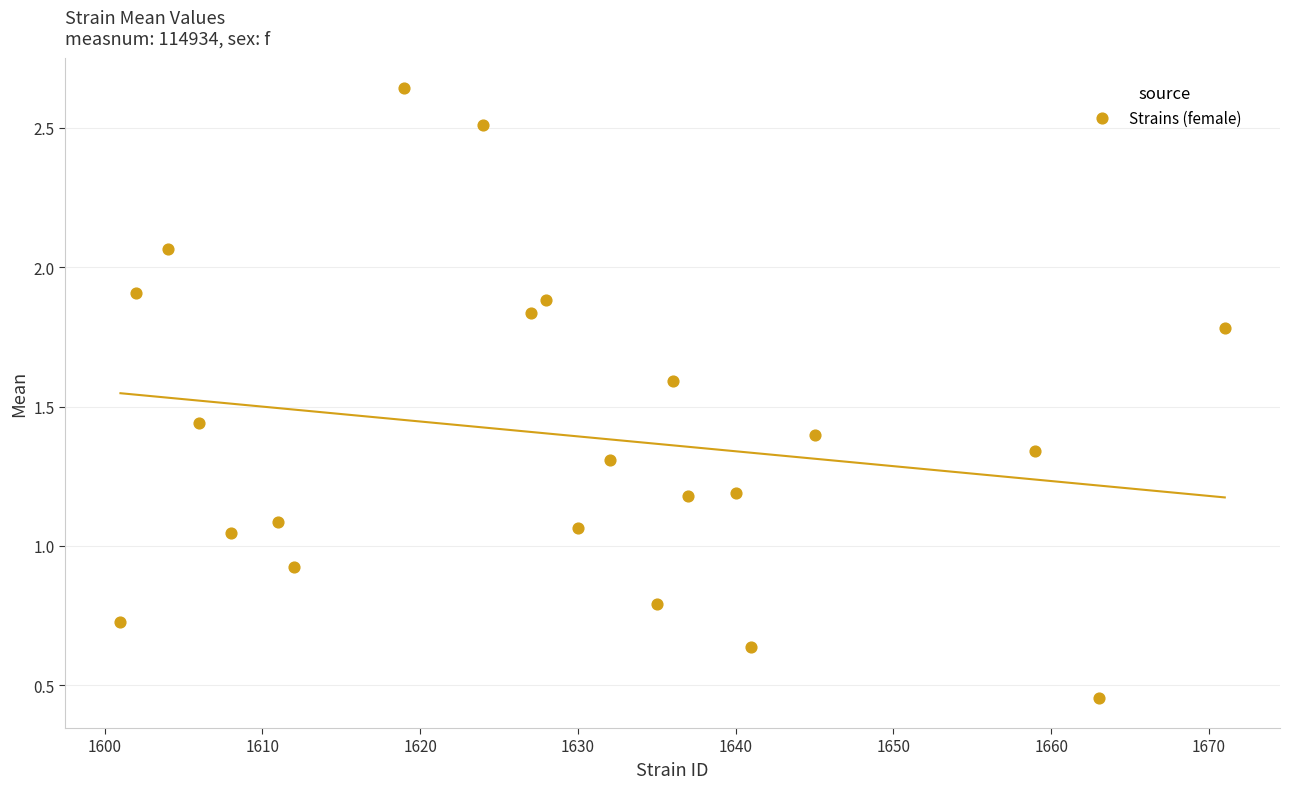

What is the range of Y values (max minus min)?

2.2